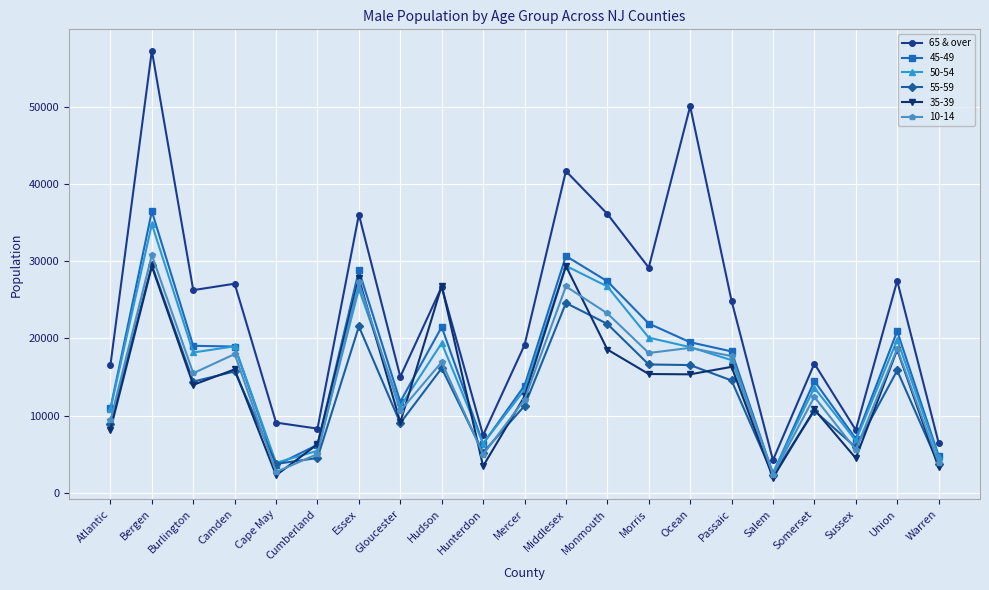

The value of 45-49 at Warren is 4802. True or false?

True